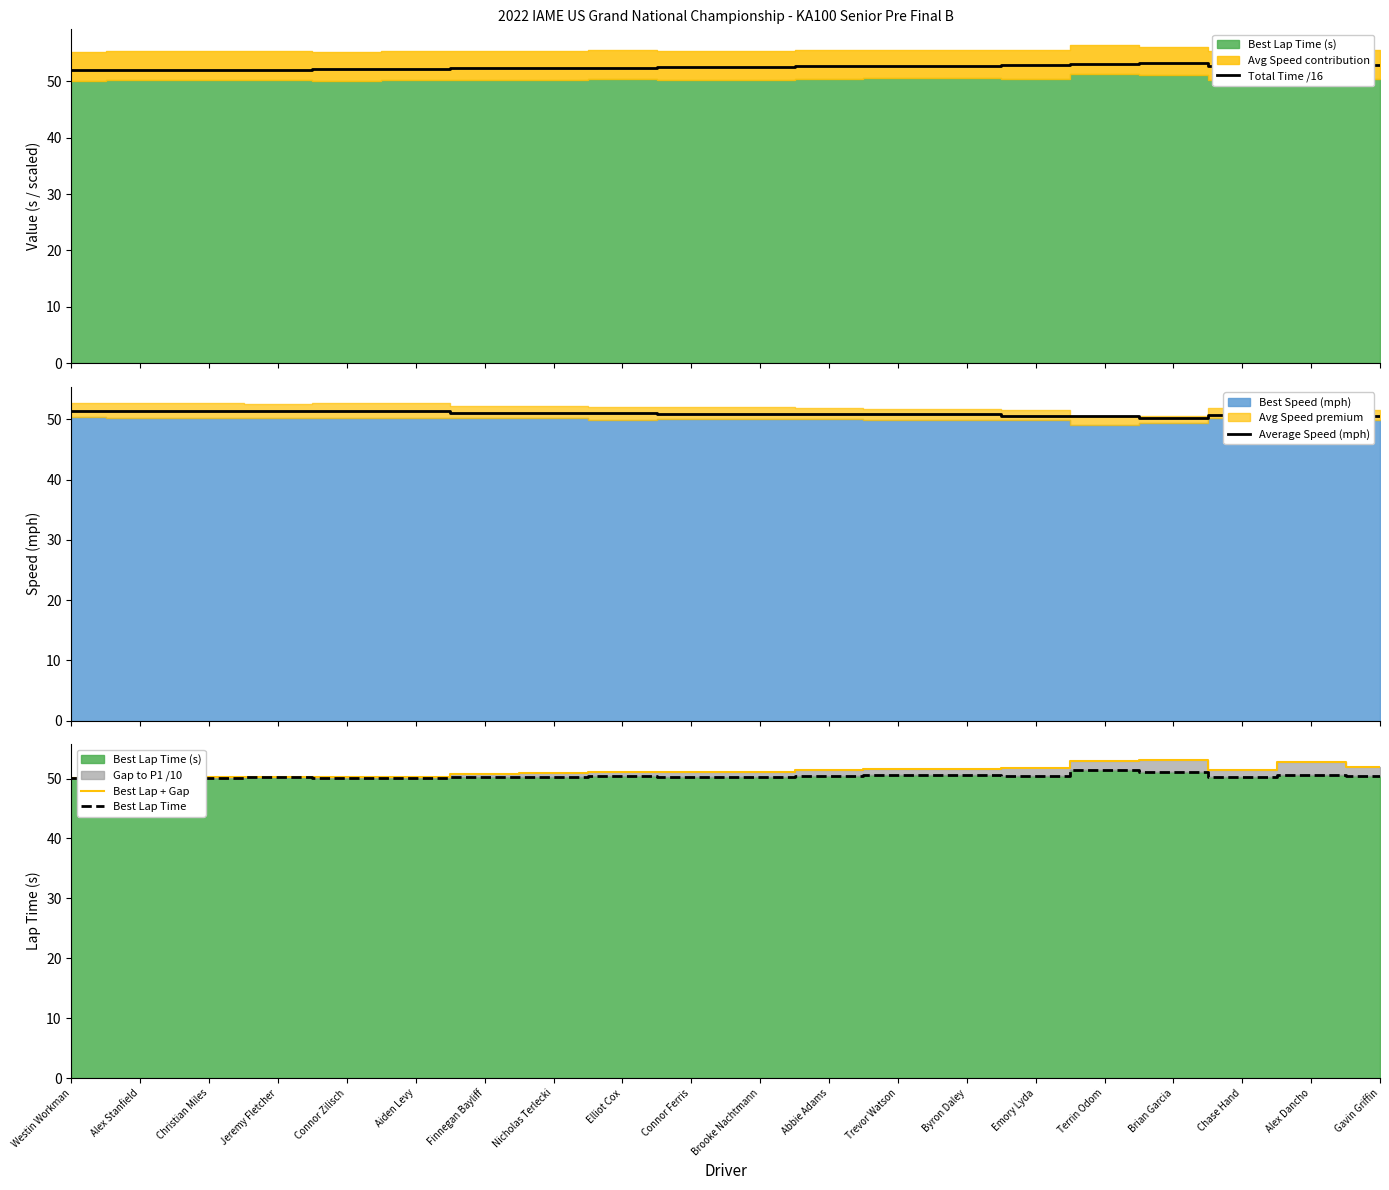

How many lines are shown in the chart?

4